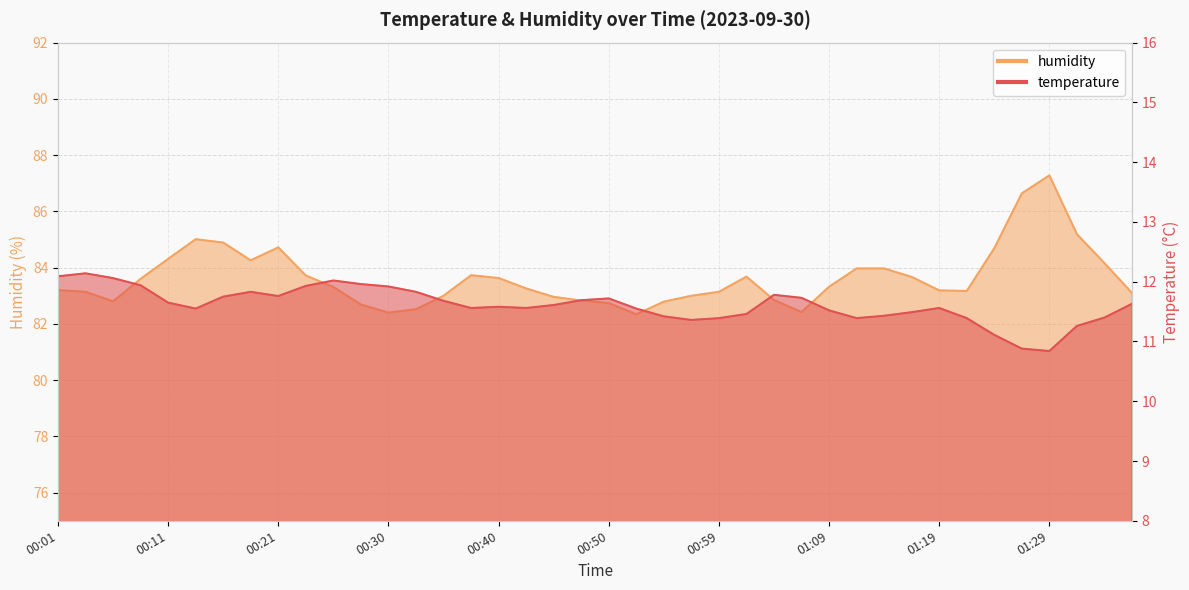

How many interior local valleys does the humidity series have?

6